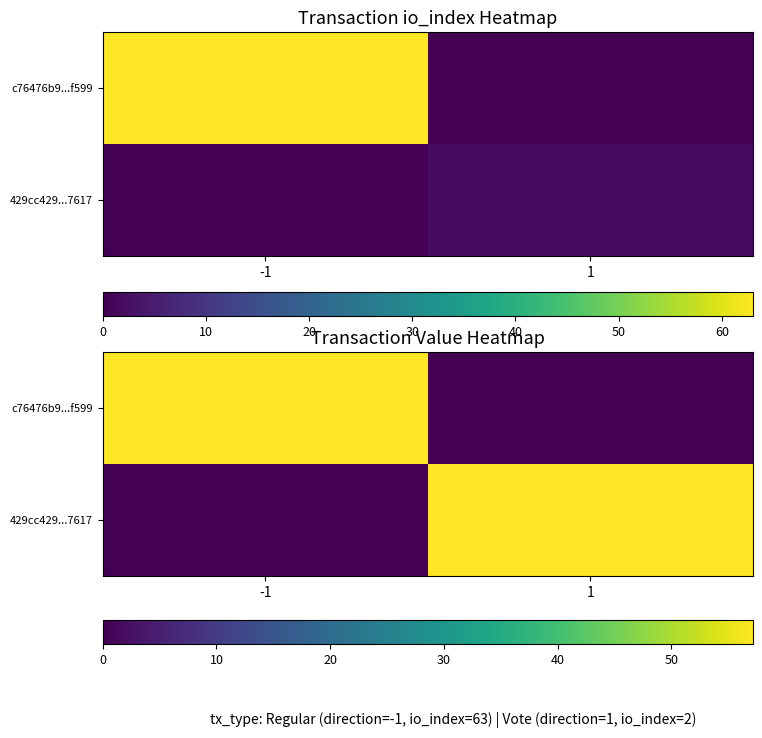

How many data points in 429cc429...7617 are less than 57?

1